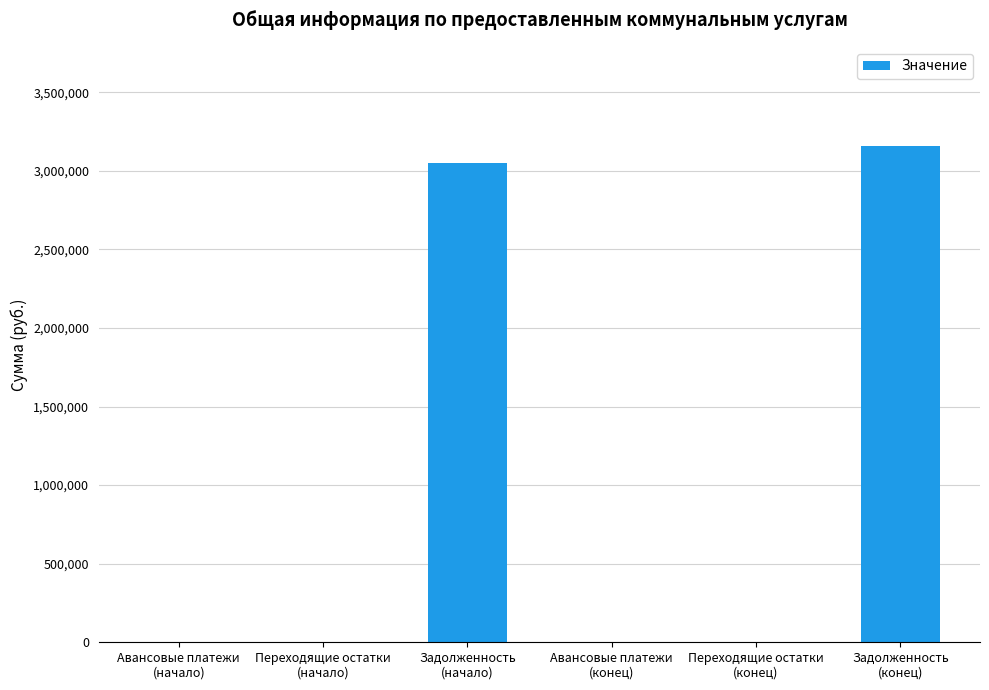

What is the sum of all values?

6208023.3